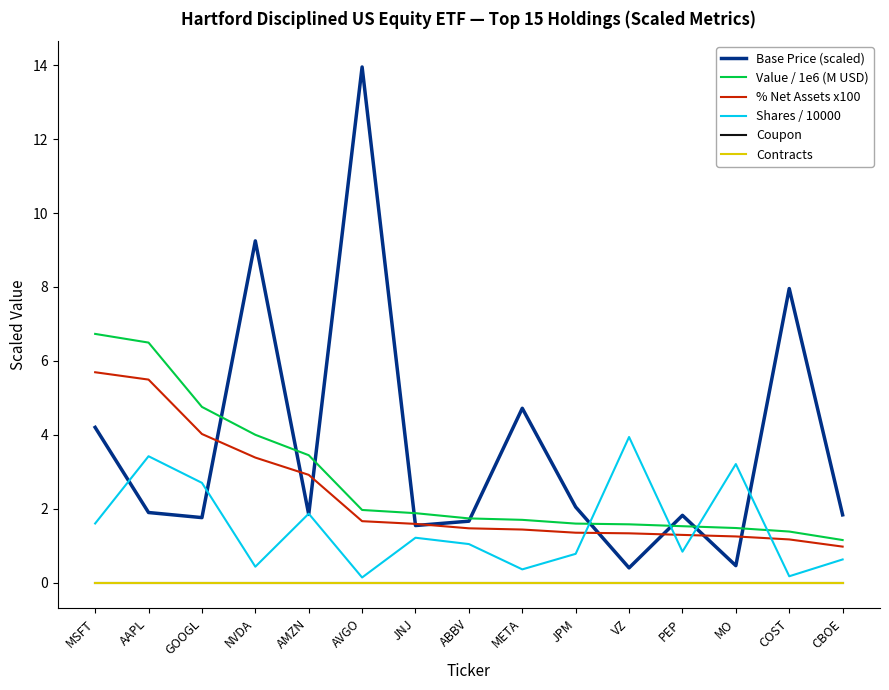

Does the chart display data point markers on the line(s)?

No